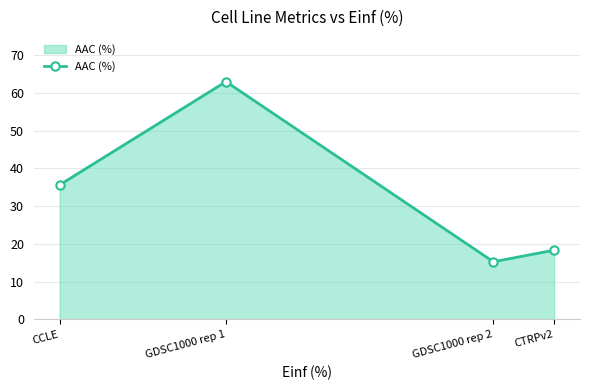

What is the difference between the second highest and minimum values?

20.4